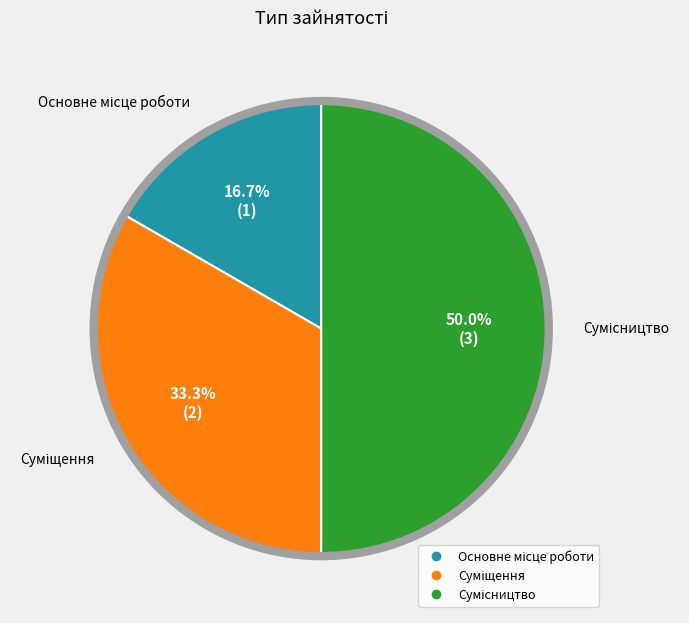

True or false: Суміщення accounts for 43% of the total.

False